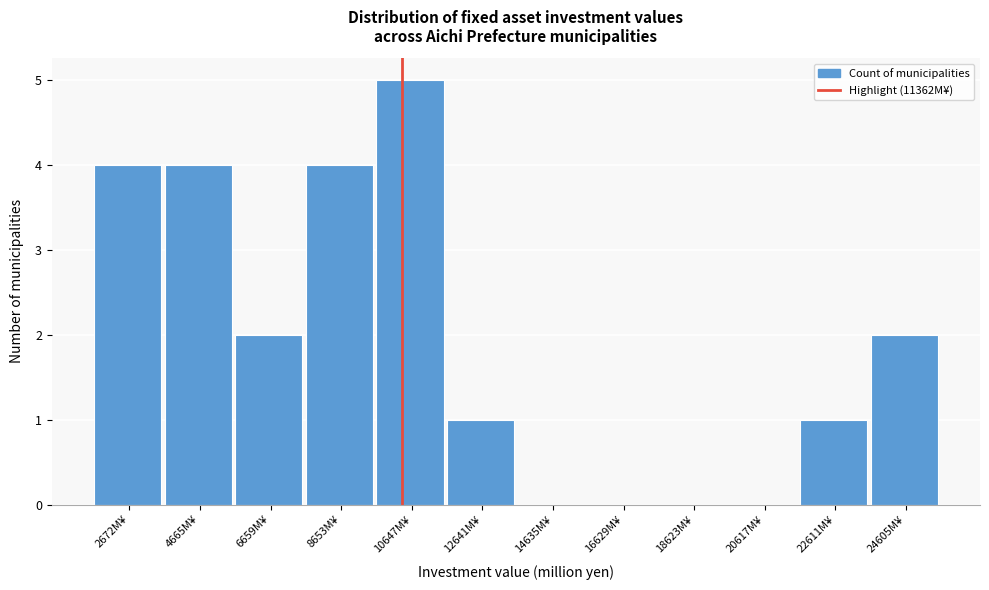

Reading left to right, extract all data points from this chart.

2672M¥=4	4665M¥=4	6659M¥=2	8653M¥=4	10647M¥=5	12641M¥=1	14635M¥=0	16629M¥=0	18623M¥=0	20617M¥=0	22611M¥=1	24605M¥=2